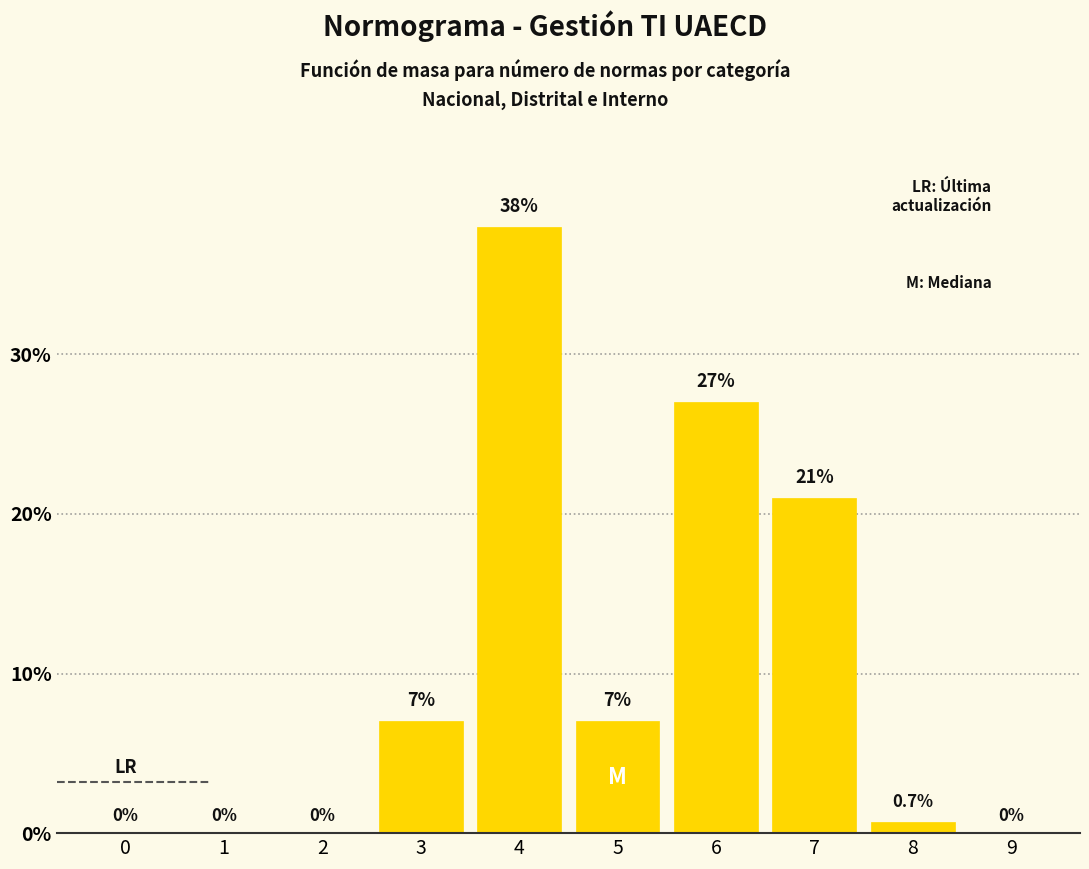

Reading left to right, list all the values displayed in this chart.

0=0.0	1=0.0	2=0.0	3=7.0	4=38.0	5=7.0	6=27.0	7=21.0	8=0.7	9=0.0